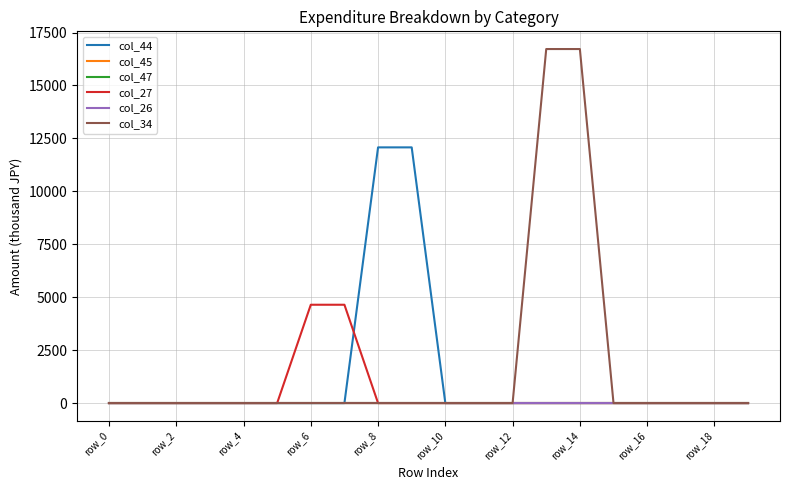

Is this an area chart (filled region under the line)?

No